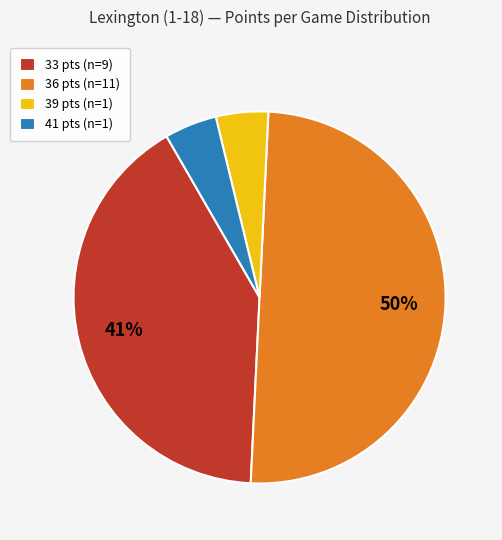

Count the number of slices in the pie.

4